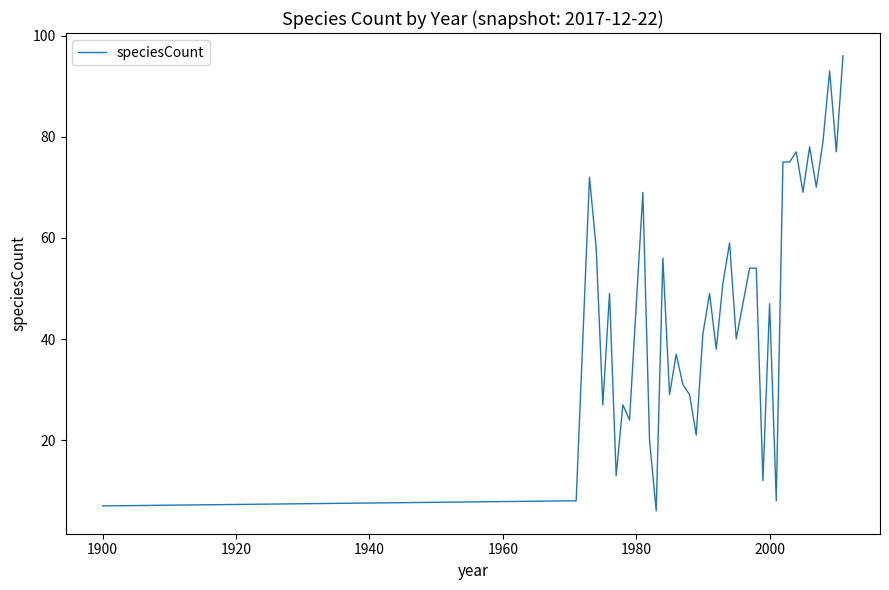

What is the difference between the maximum and minimum values?

90